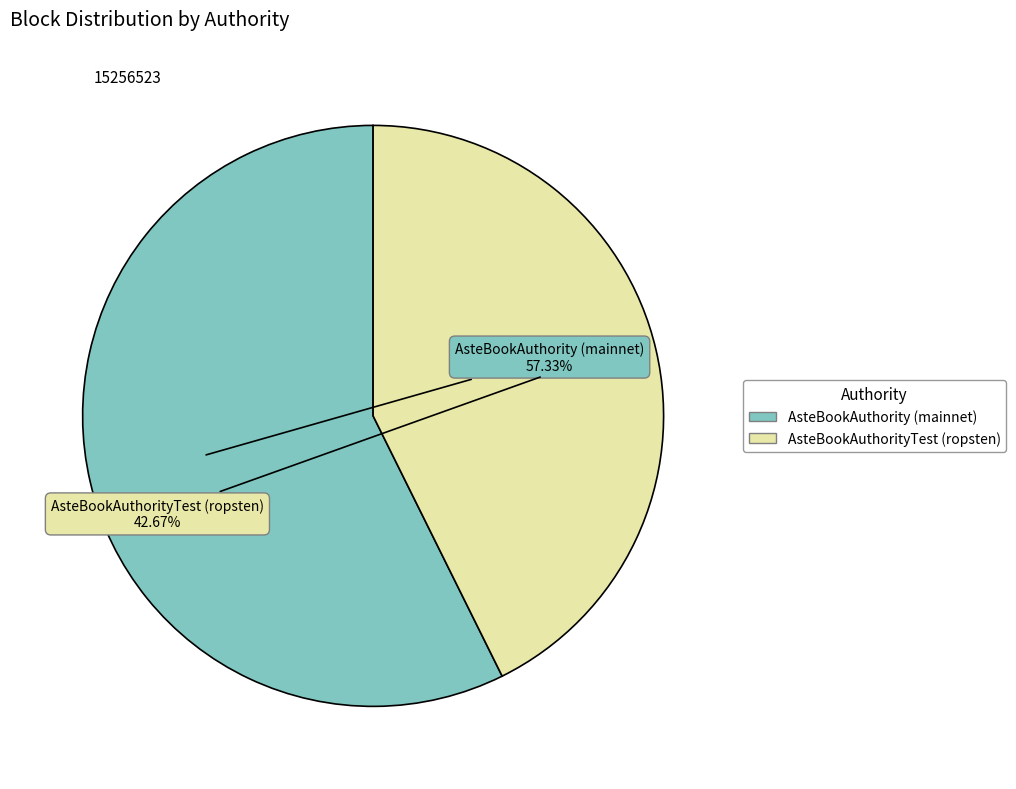

Which category has the smallest portion of the pie?

AsteBookAuthorityTest (ropsten)